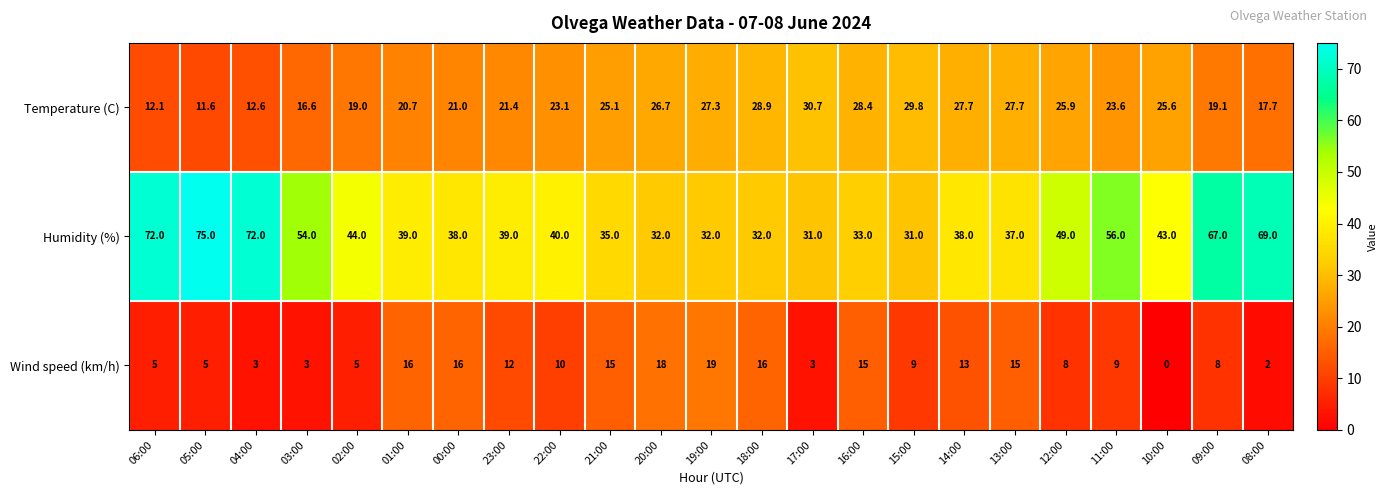

Is it true that Temperature (C) equals 10.4 at 22:00?

False